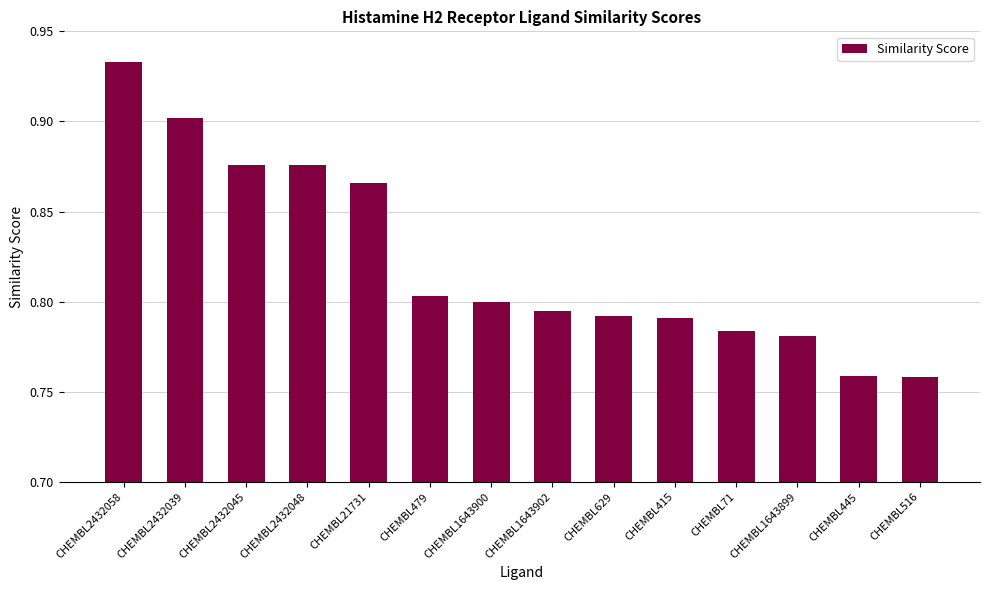

Count the values in the range 0 to 1.

14